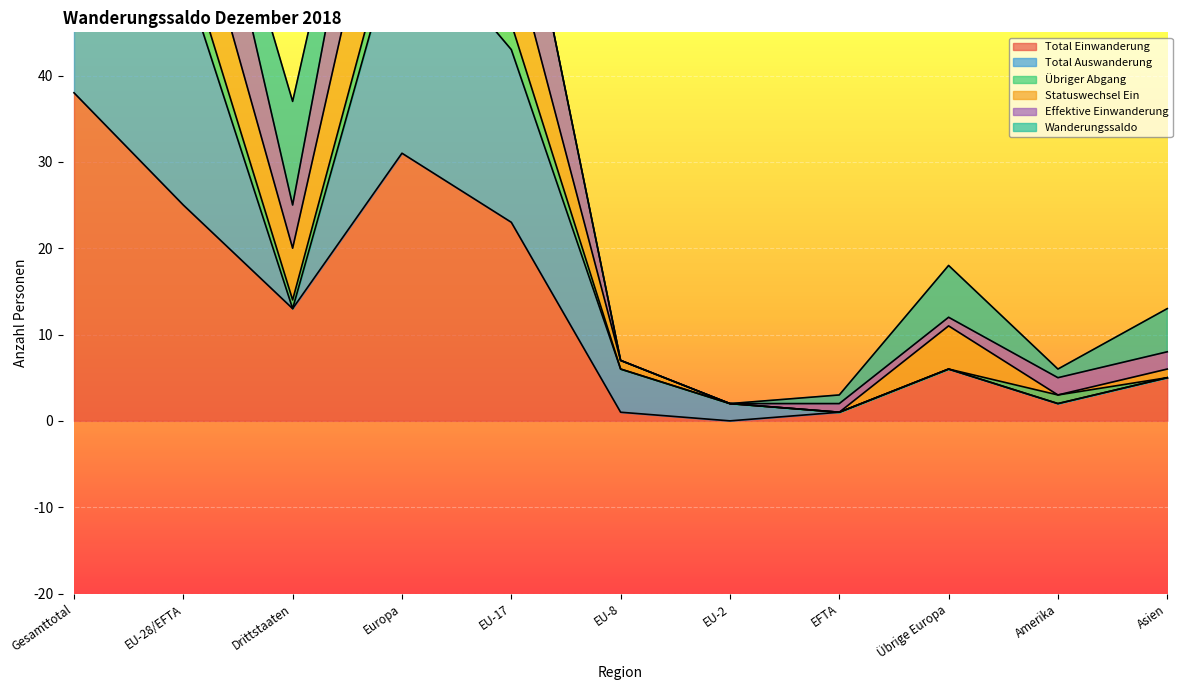

True or false: Statuswechsel Ein and Effektive Einwanderung cross at least once.

False